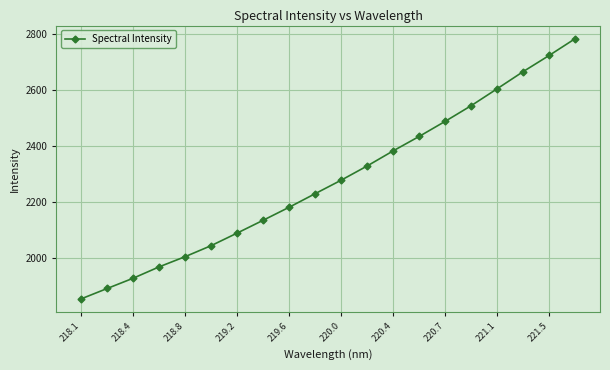

What is the average value?

2278.6